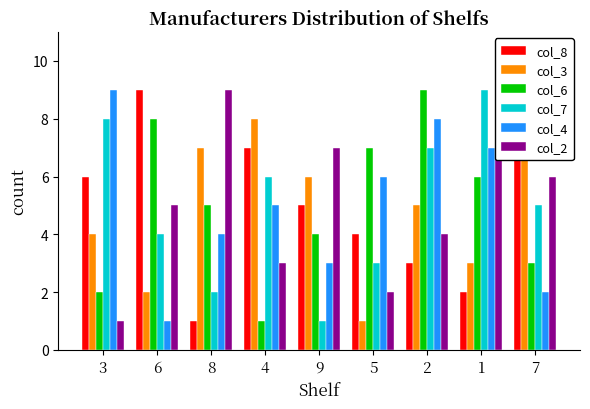

Which series has the widest spread of values?

col_8